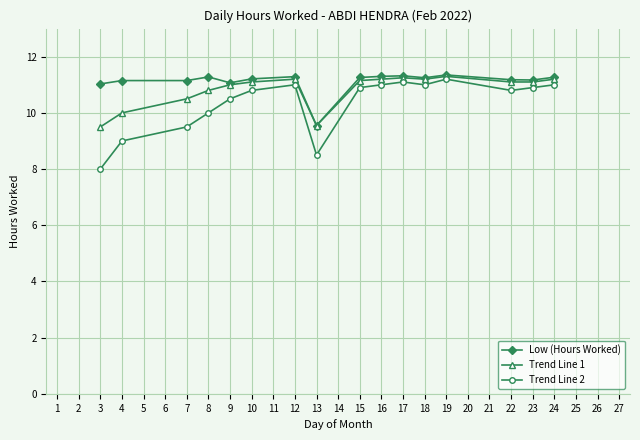

What is the approximate value of Trend Line 2 at 3?

8.0